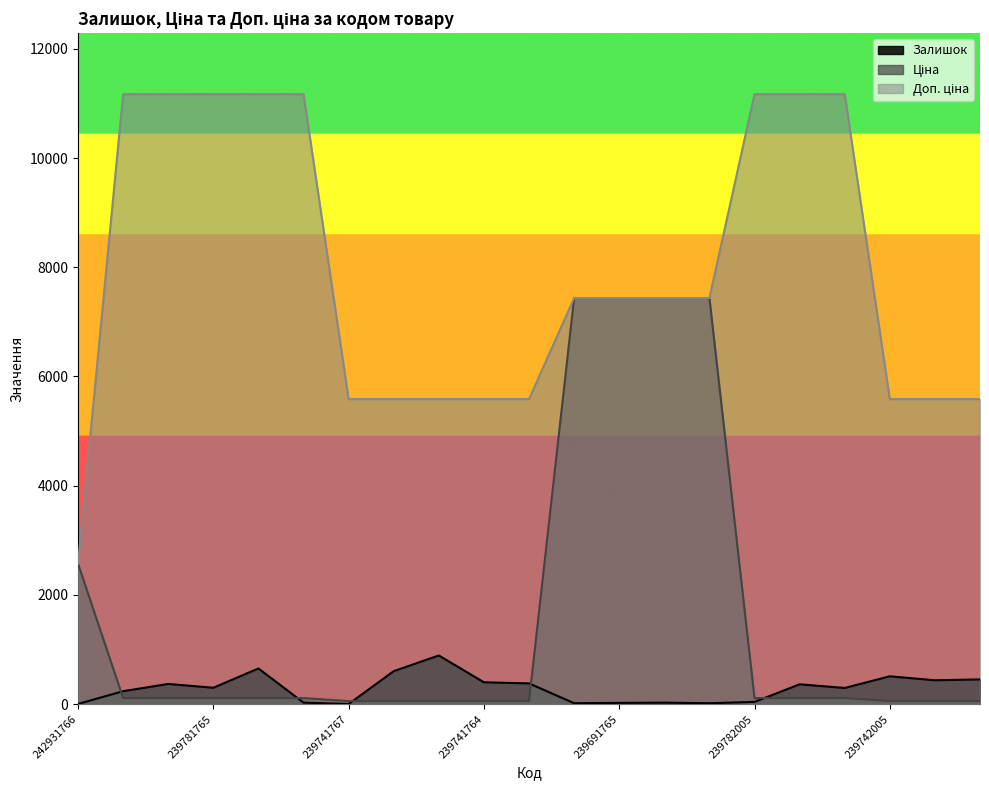

What is the label of the 6th point from the left?

239781763